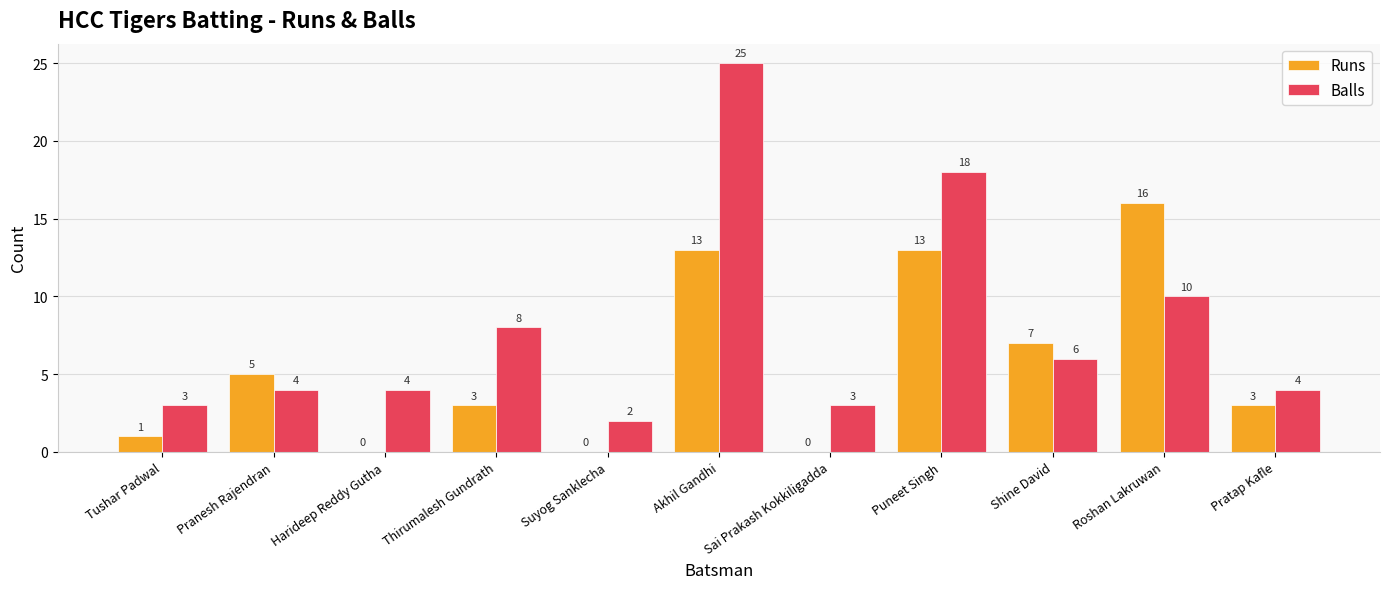

True or false: Runs has a value of 0 at Suyog Sanklecha.

True